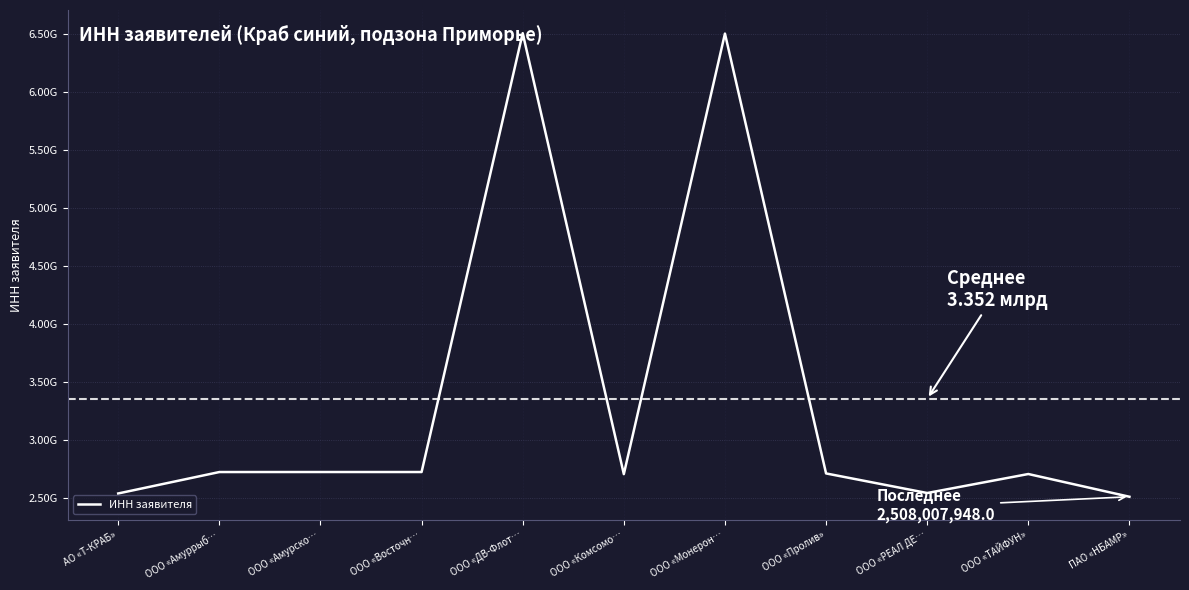

Is this an area chart (filled region under the line)?

No